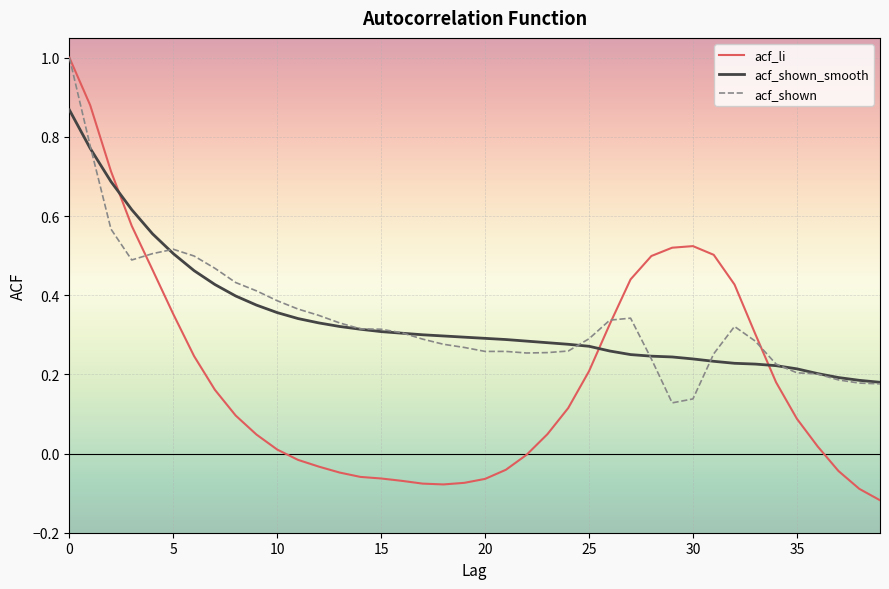

What is the maximum value for acf_shown?

1.0